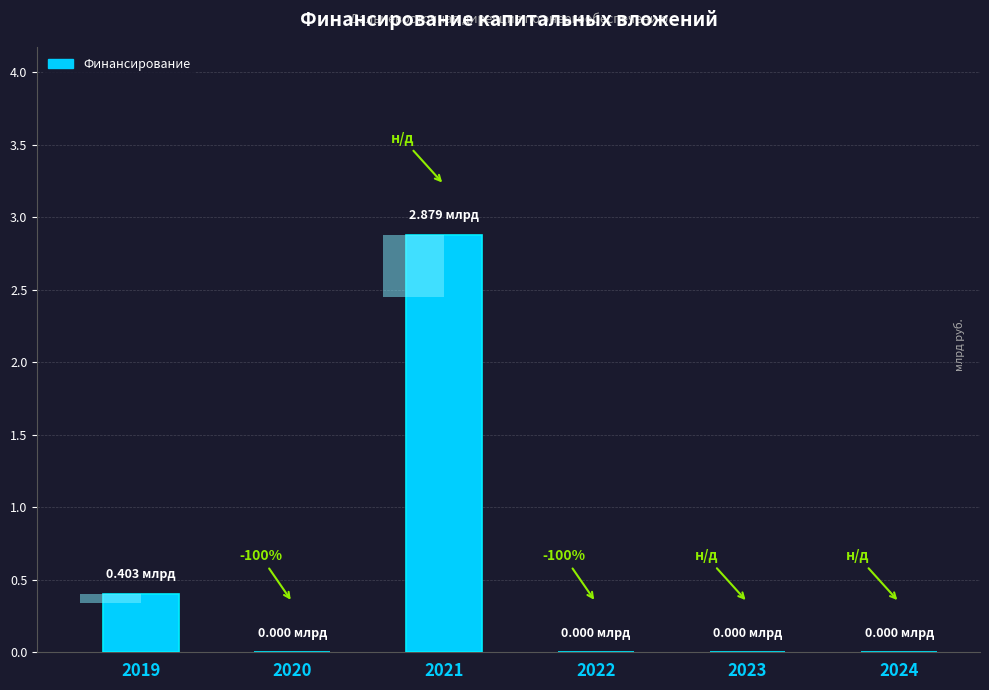

Reading left to right, extract all data points from this chart.

0.4	0.0	2.9	0.0	0.0	0.0